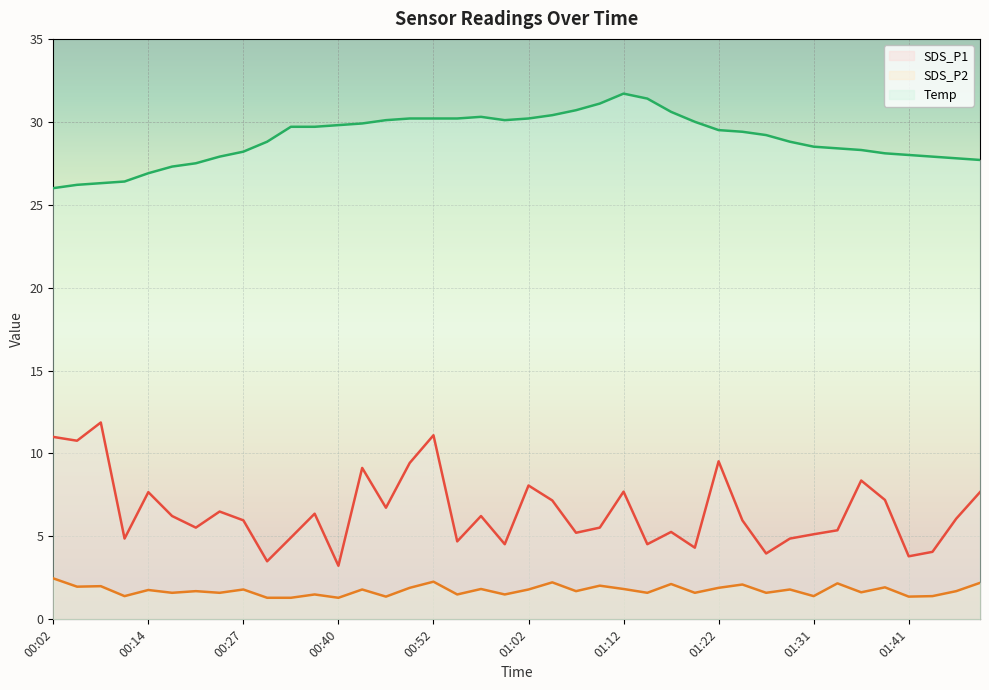

At which label is SDS_P2 closest to 1?

00:29